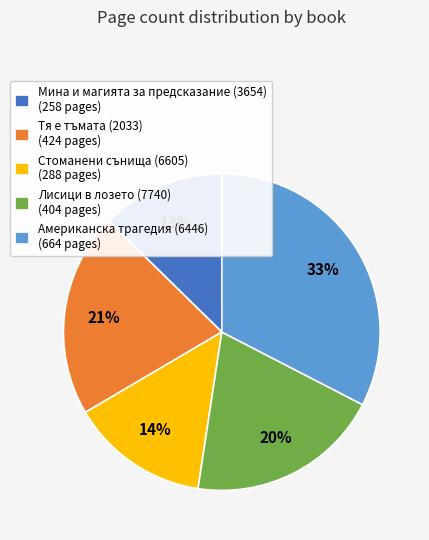

What percentage is the Стоманени сънища (6605) slice, to the nearest percent?

14%